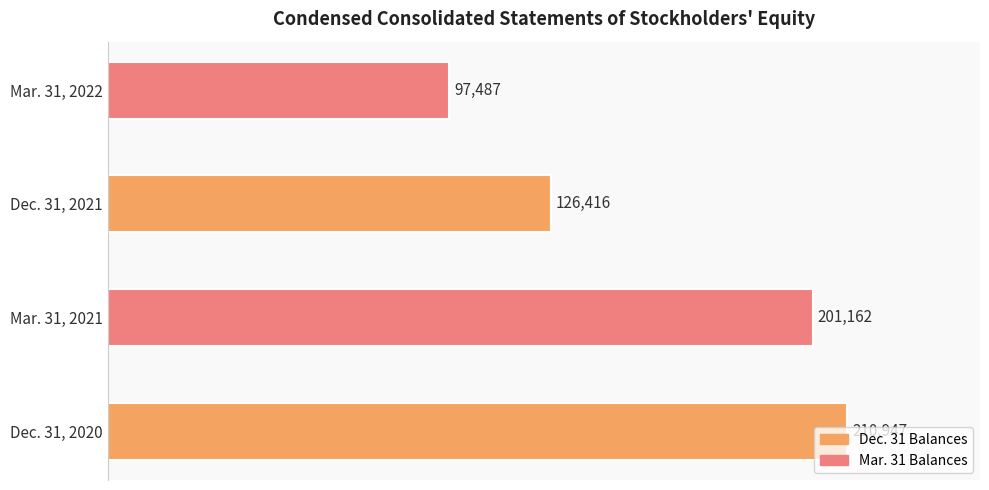

What is the change in value from Dec. 31, 2020 to Mar. 31, 2022?

-113460